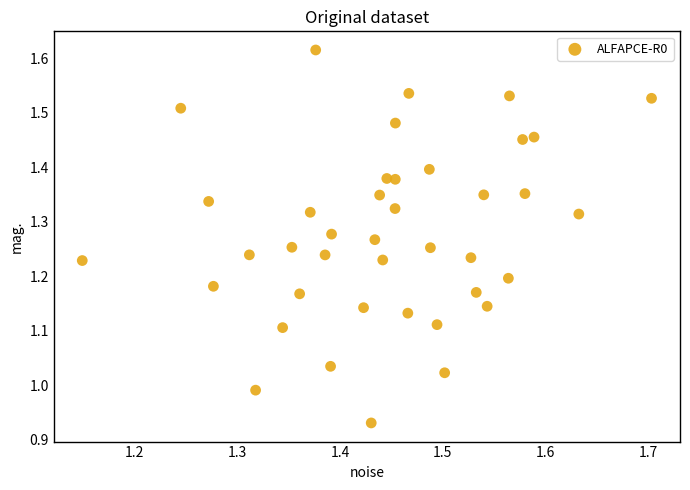

What is the range of X values (max minus min)?

0.6